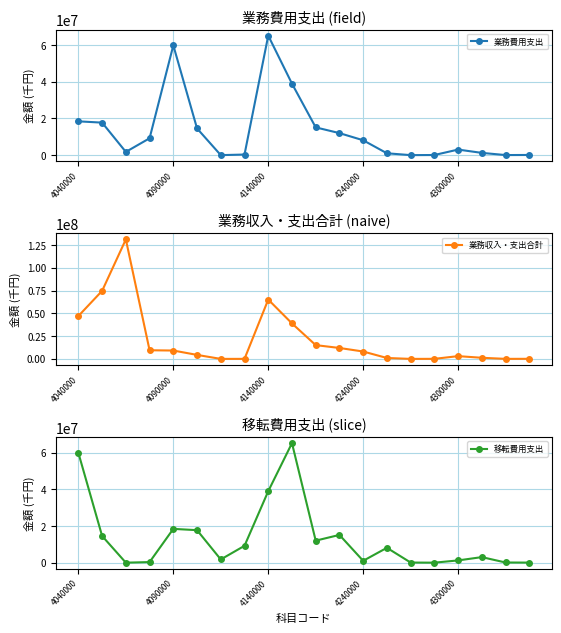

Is it true that 業務費用支出 equals 4225379 at 4040000?

False